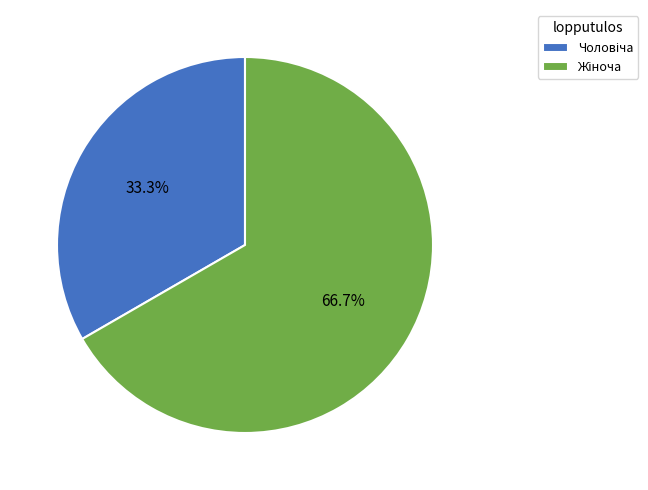

Does any single category account for the majority?

Yes